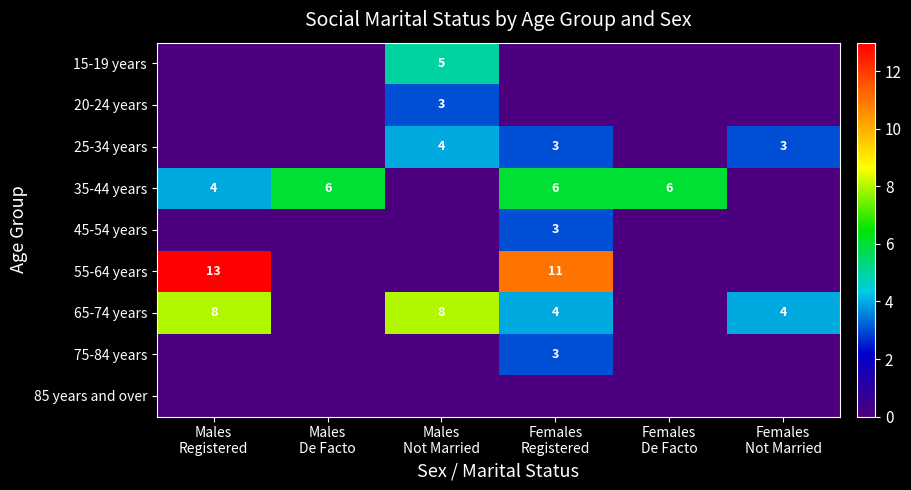

Which category has the lowest value across all series?

Males
Registered